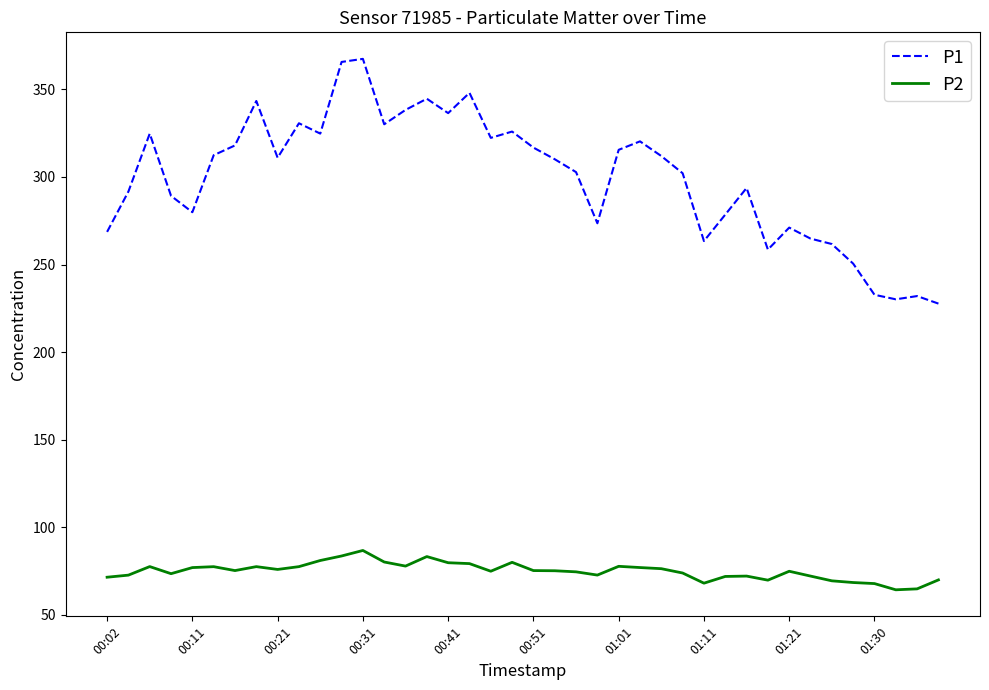

In P1, how many points are lower than both neighbors (excluding endpoints)?

10